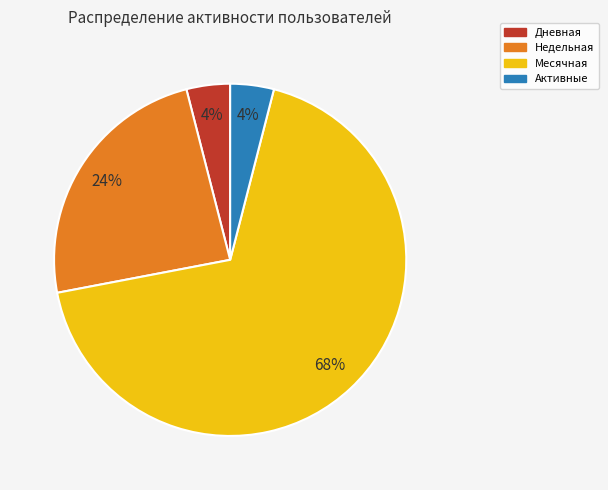

Do Активные and Дневная together represent more than half of the pie?

No